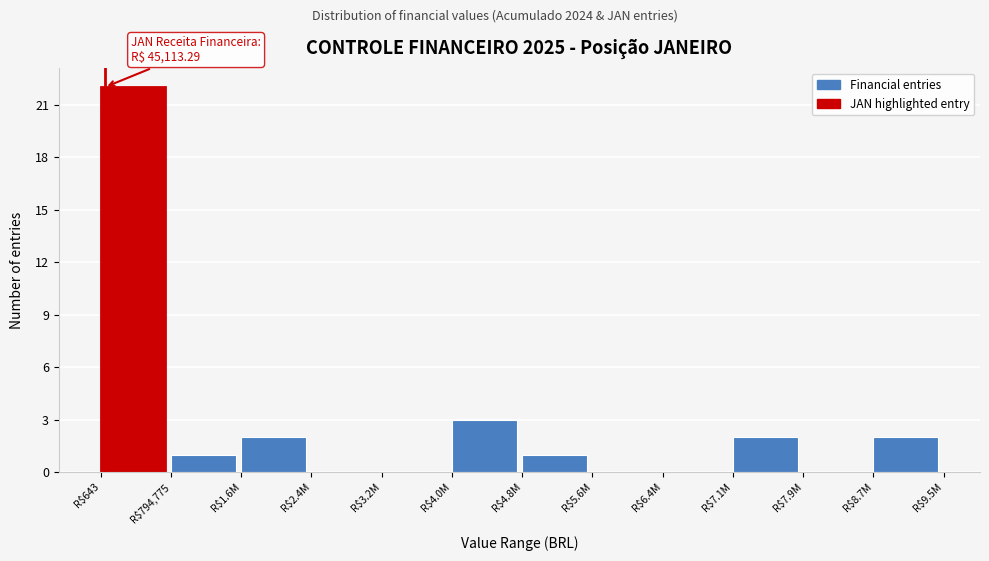

At which label is the value closest to 11?

R$4.0M